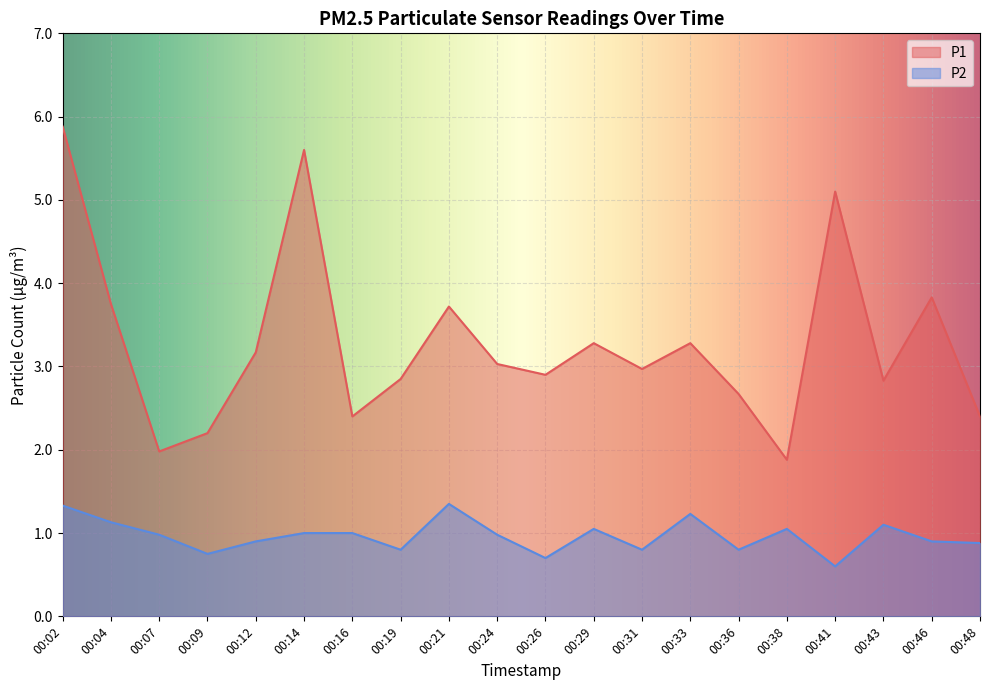

At which label is P1 closest to 3?

00:24